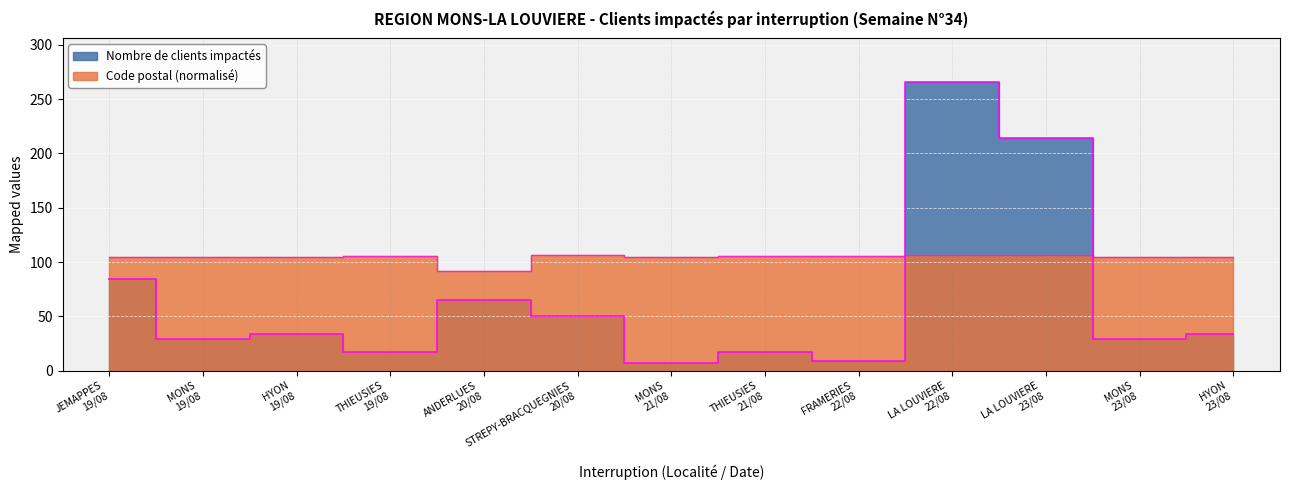

What value does the Nombre de clients impactés series have at LA LOUVIERE 22/08?

266.0